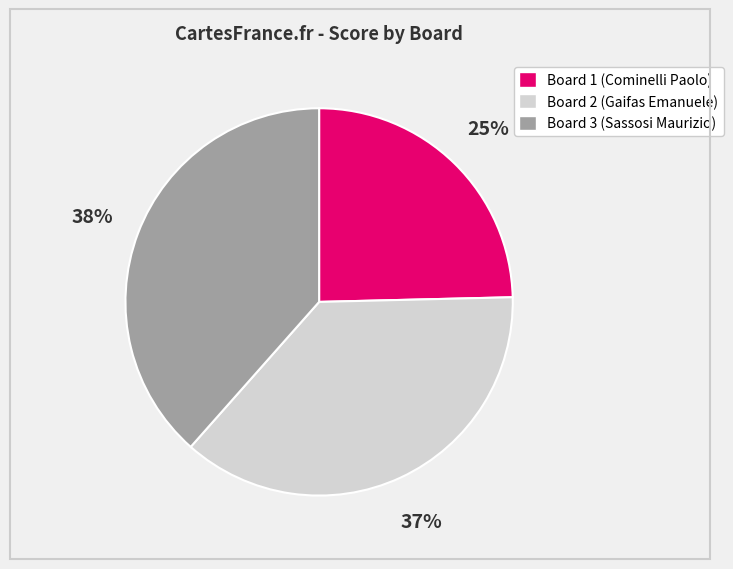

Is there any slice that represents more than half of the pie?

No